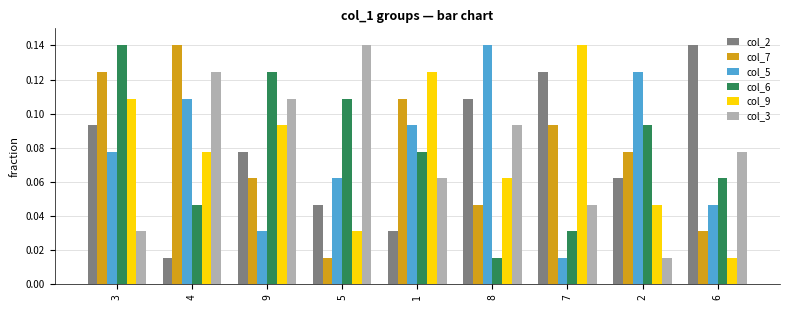

What is the sum of all col_2 values?

0.7